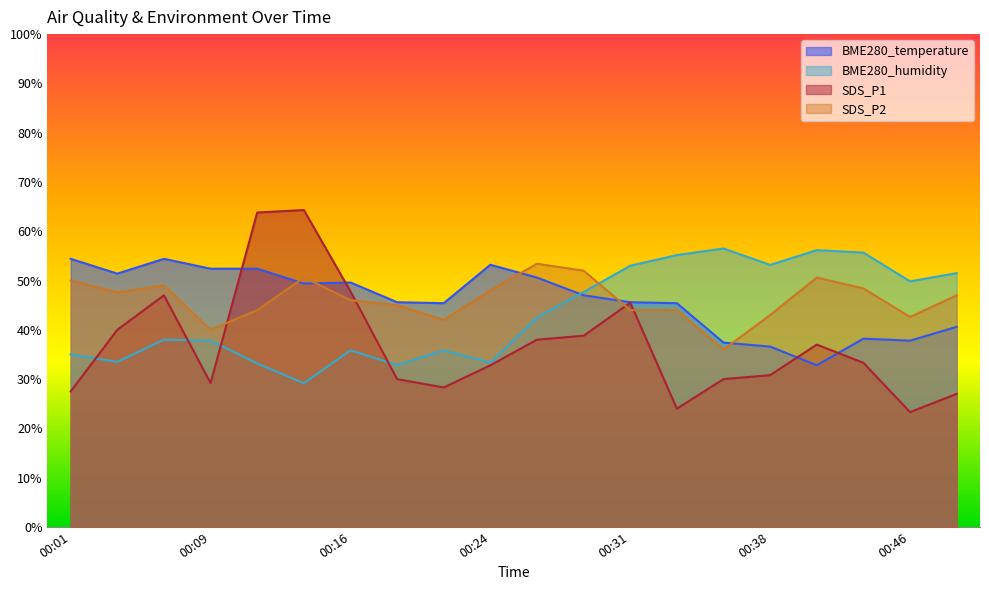

After their last crossing, which series has the higher values: BME280_temperature or SDS_P1?

BME280_temperature